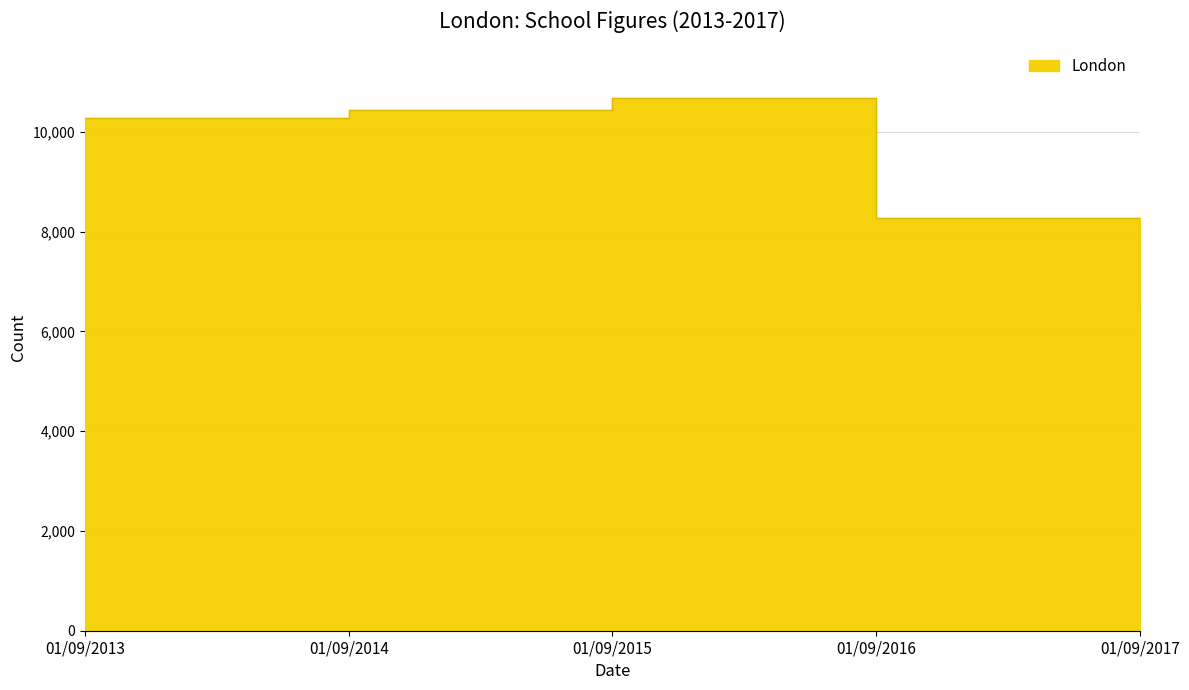

Does the chart have visible grid lines?

Yes